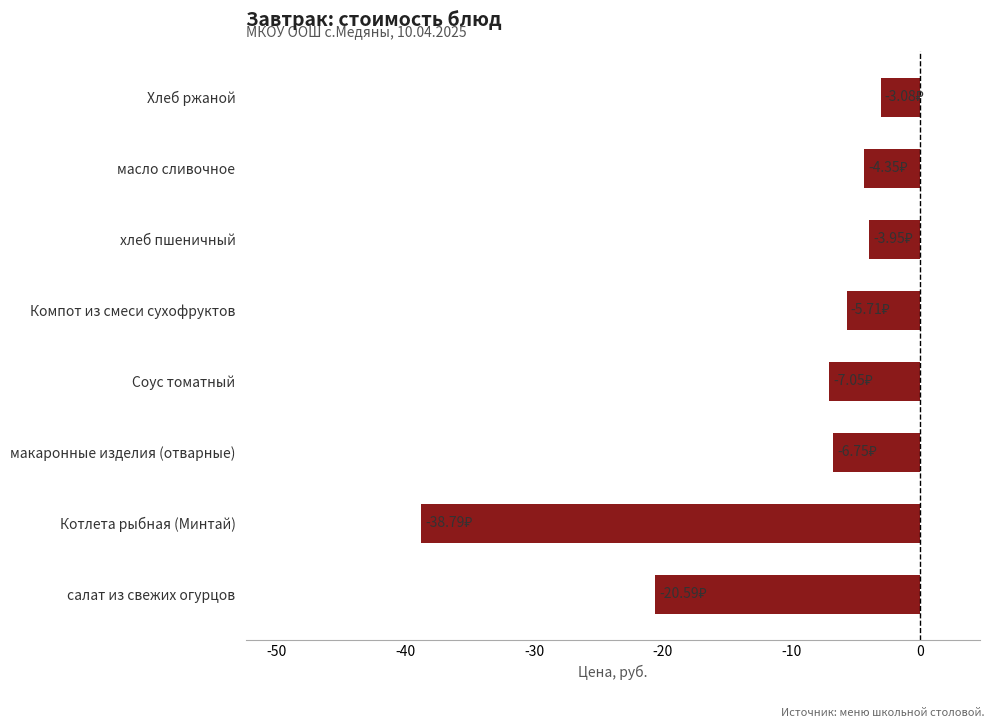

What is the difference between the maximum and minimum values?

35.7